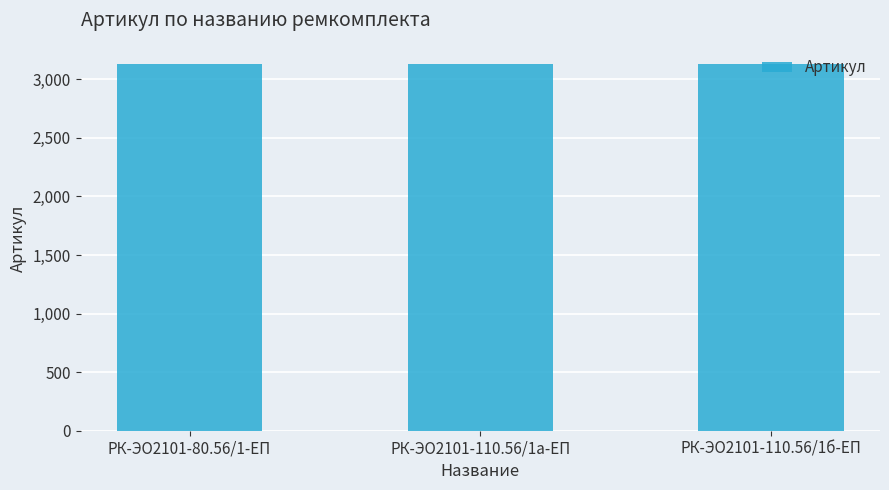

Approximately how many times larger is the value at РК-ЭО2101-110.56/1б-ЕП compared to РК-ЭО2101-110.56/1а-ЕП?

1.0